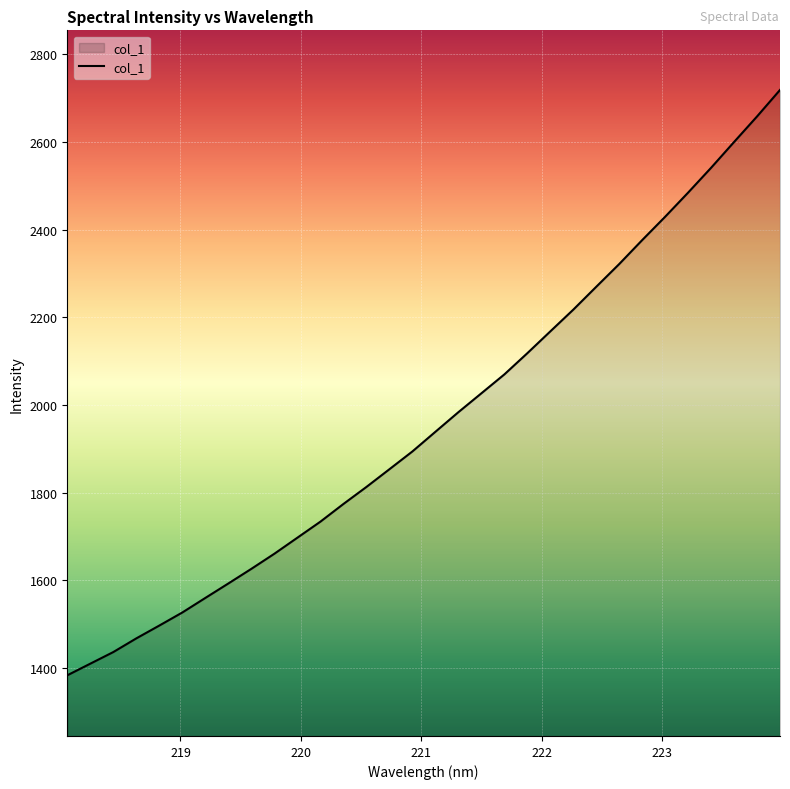

What is the sum of all values?

62856.2